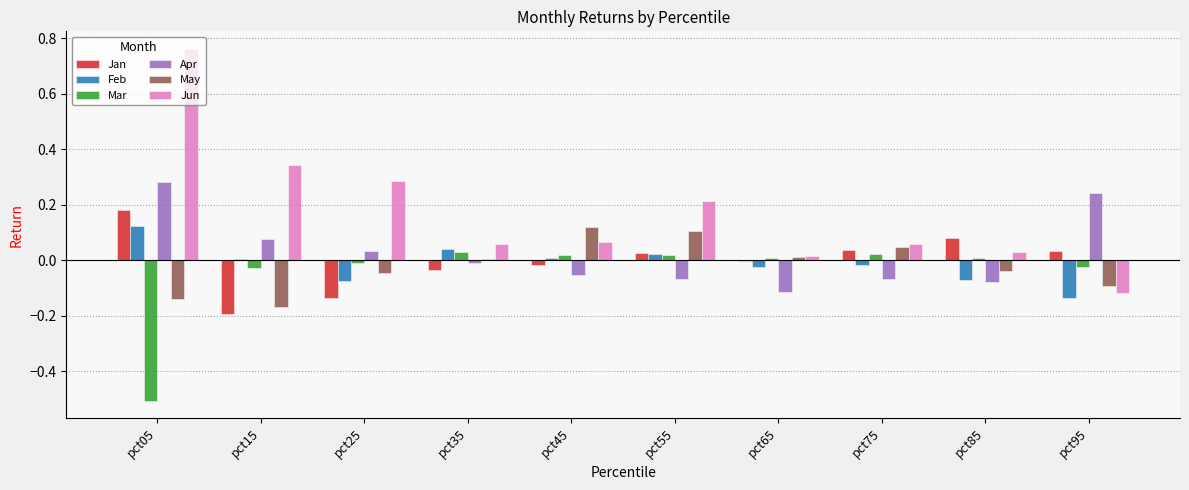

How many distinct data groups are displayed?

6